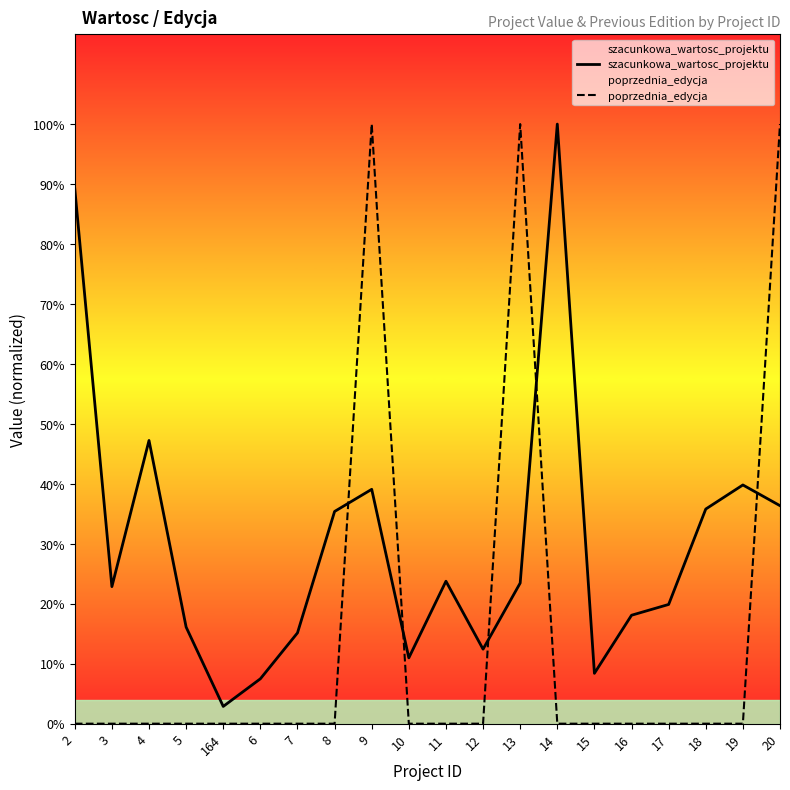

Count the number of categories in the chart.

20